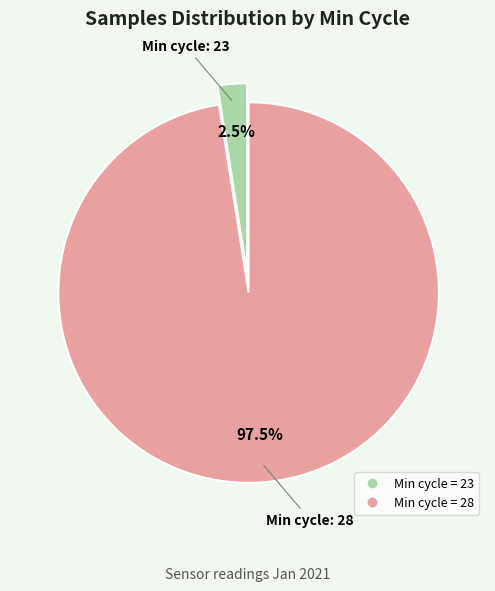

Does any single category account for the majority?

Yes